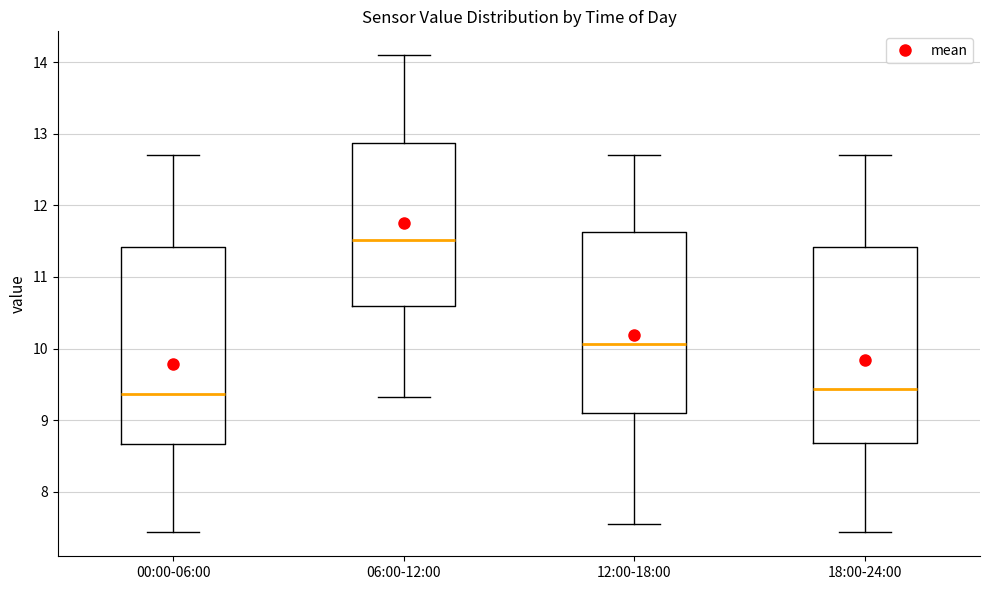

Reading left to right, transcribe this box plot: for each box, give where its median line is, the range the box spans, and where its two whiskers end, as read against the y-axis. The values are not printed on the chart, so give them approximately, as read against the axis.

00:00-06:00: median 9.4, box 8.7 to 11.4, whiskers 7.4 to 12.7
06:00-12:00: median 11.5, box 10.6 to 12.9, whiskers 9.3 to 14.1
12:00-18:00: median 10.1, box 9.1 to 11.6, whiskers 7.6 to 12.7
18:00-24:00: median 9.4, box 8.7 to 11.4, whiskers 7.4 to 12.7